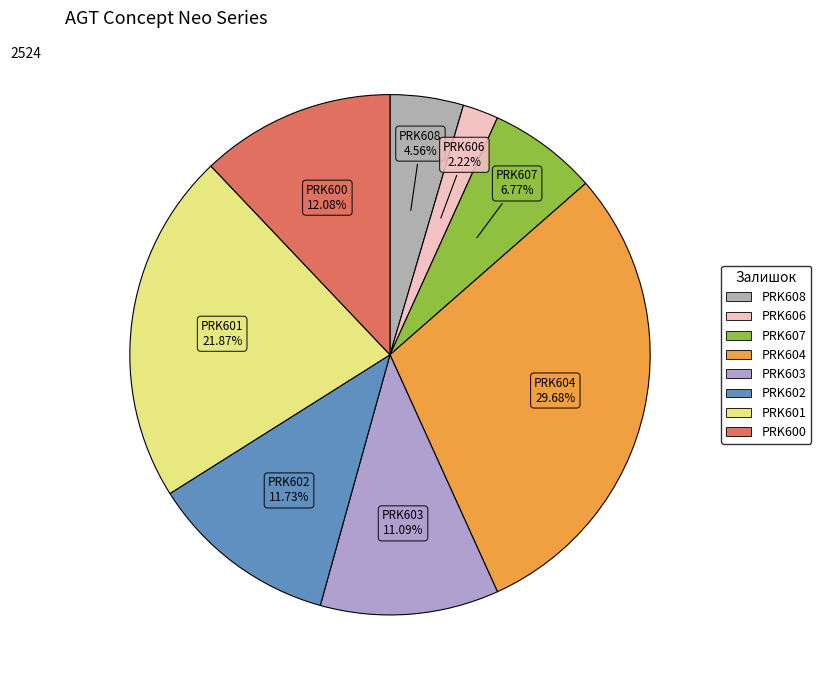

To the nearest percent, what percentage of the pie is PRK602?

12%